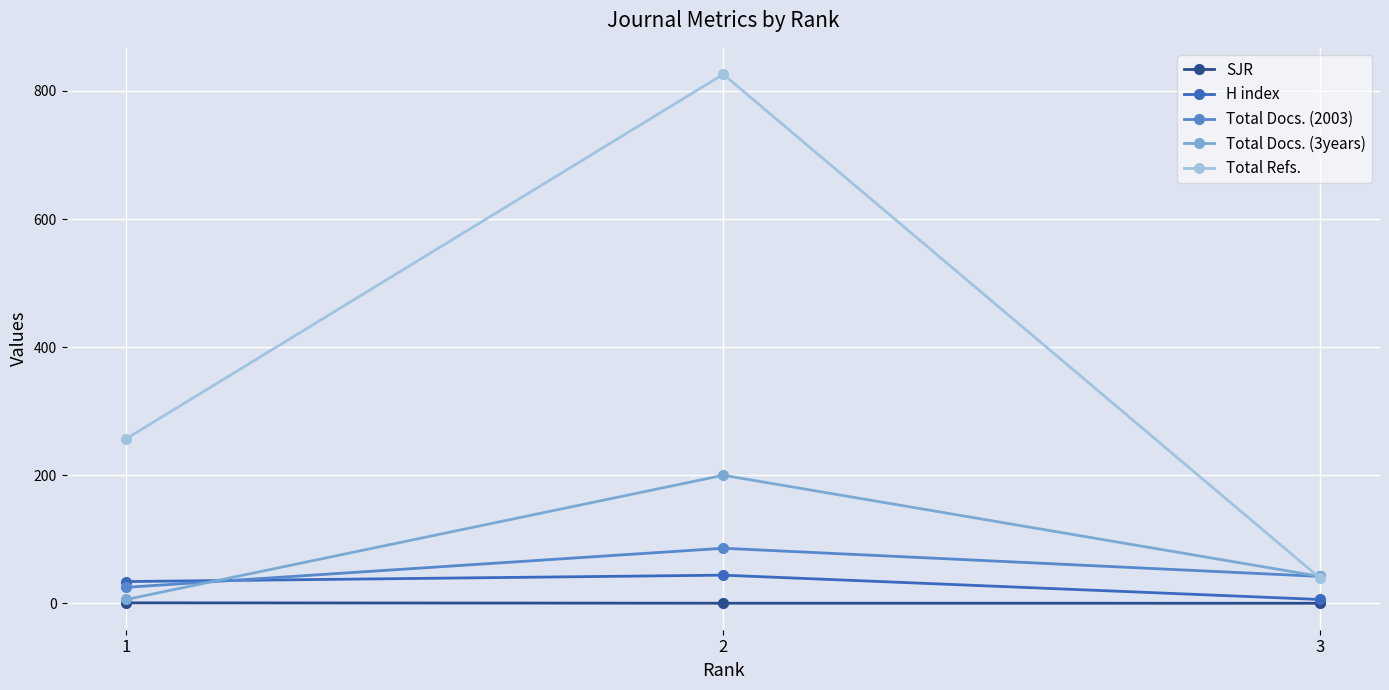

What is the value of the Total Docs. (2003) point at the 2nd from the left?

86.0